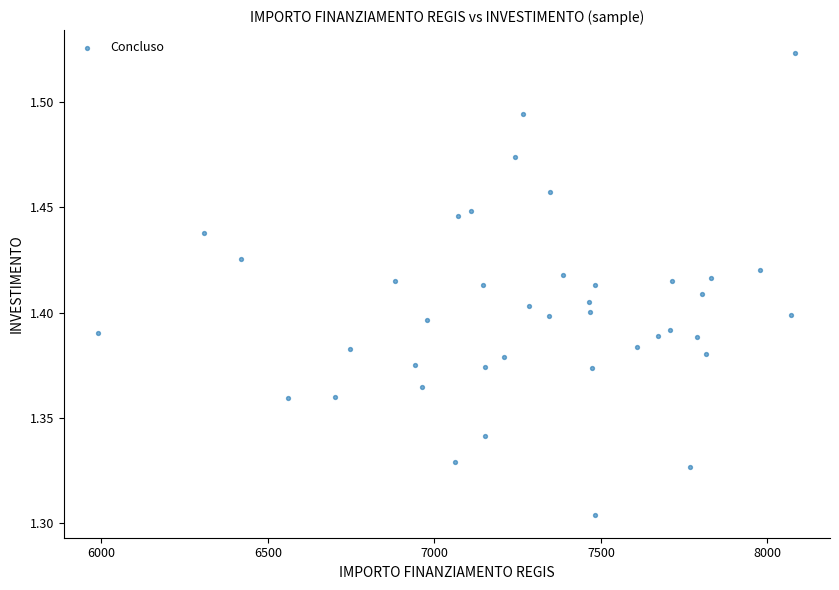

What is the range of X values (max minus min)?

2092.2